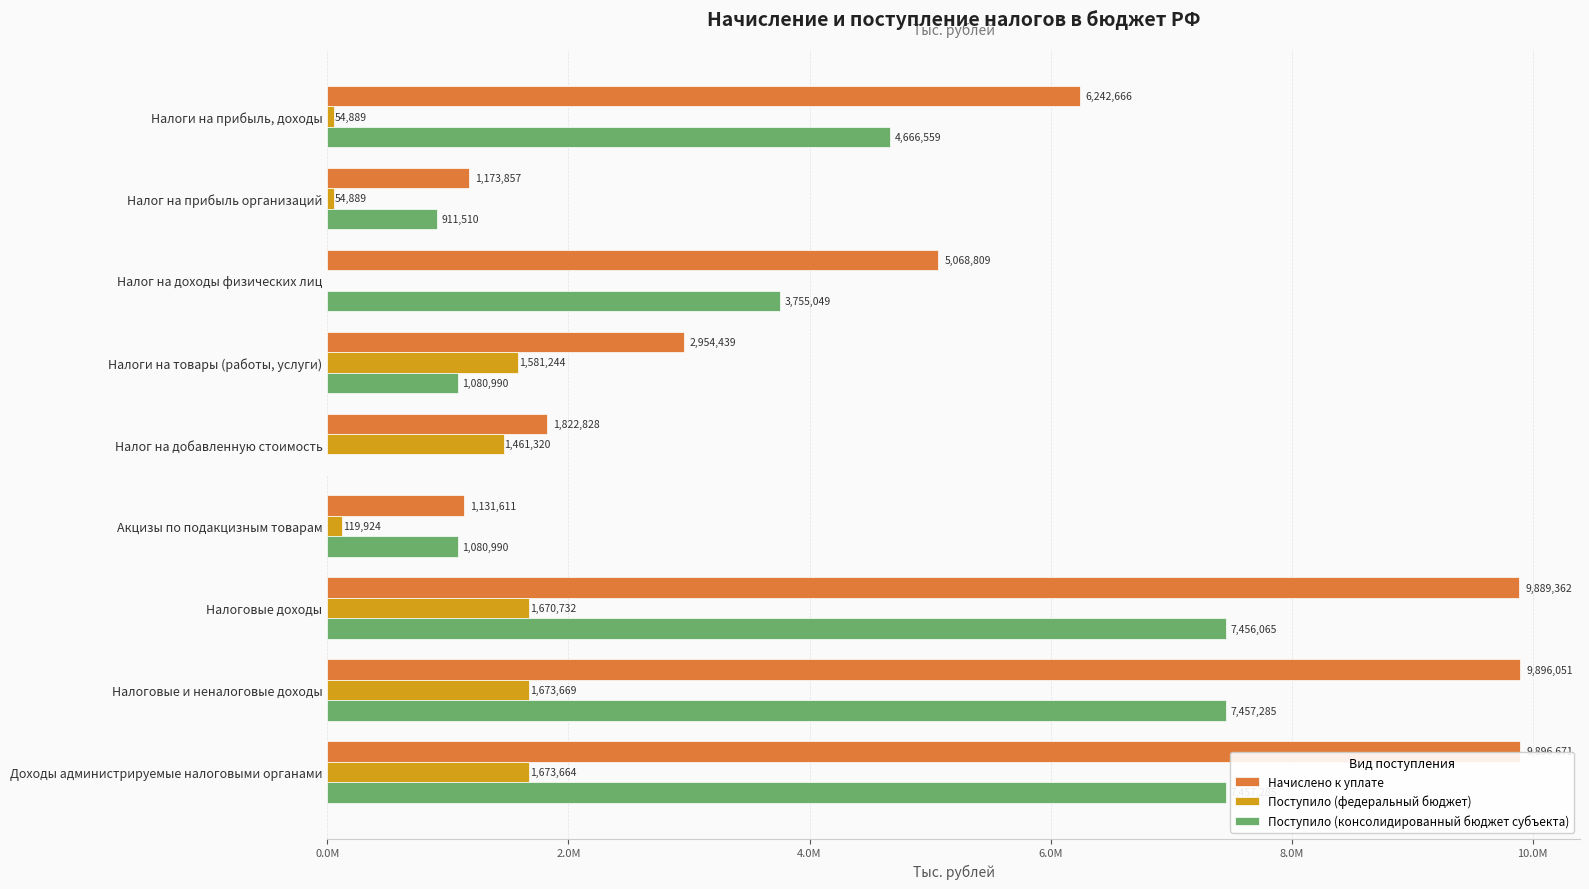

Which series has the widest spread of values?

Начислено к уплате